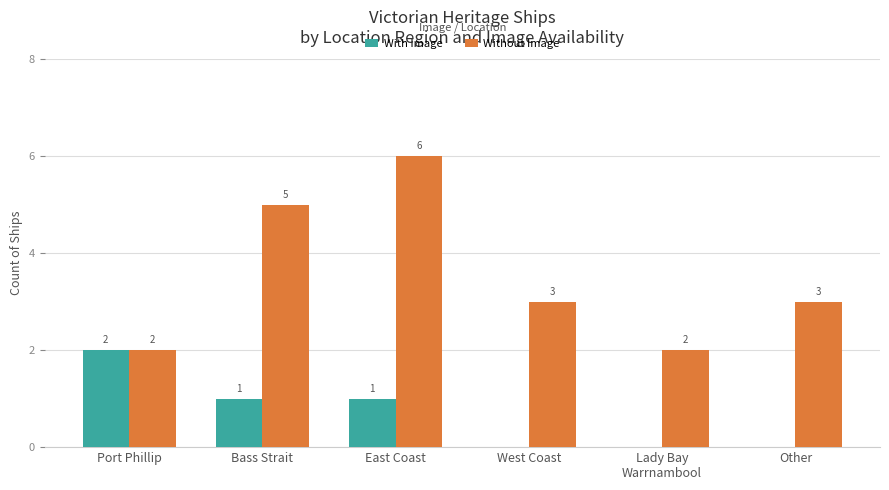

Between Bass Strait and Other, which series saw the biggest shift?

Without Image